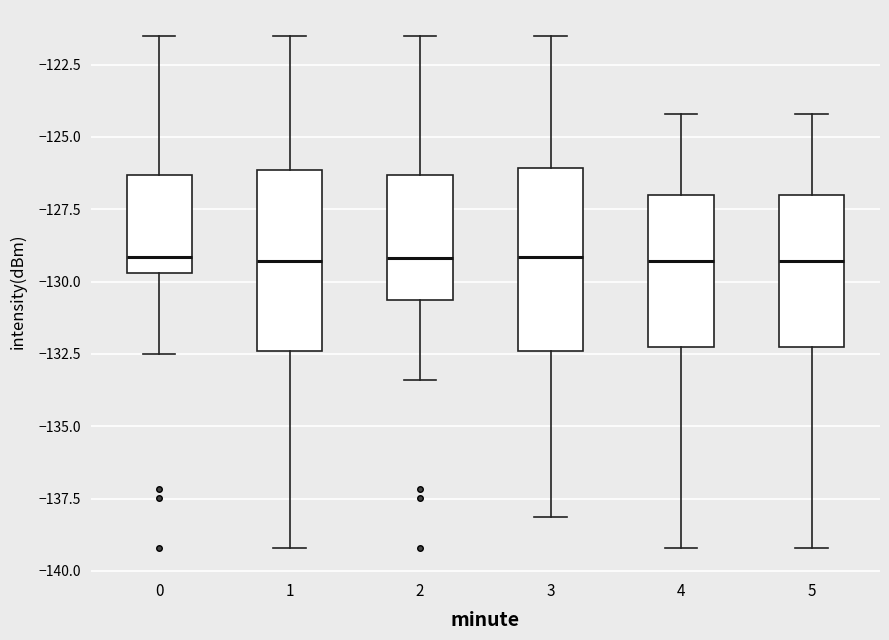

Reading left to right, read every box against the y-axis: the position of its median line, the range the box covers, and the ends of its whiskers. The values are not printed on the chart, so give them approximately, as read against the axis.

0: median -129.0, box -129.5 to -126.5, whiskers -132.5 to -121.5
1: median -129.5, box -132.5 to -126.0, whiskers -139.0 to -121.5
2: median -129.0, box -130.5 to -126.5, whiskers -133.5 to -121.5
3: median -129.0, box -132.5 to -126.0, whiskers -138.0 to -121.5
4: median -129.5, box -132.5 to -127.0, whiskers -139.0 to -124.0
5: median -129.5, box -132.5 to -127.0, whiskers -139.0 to -124.0